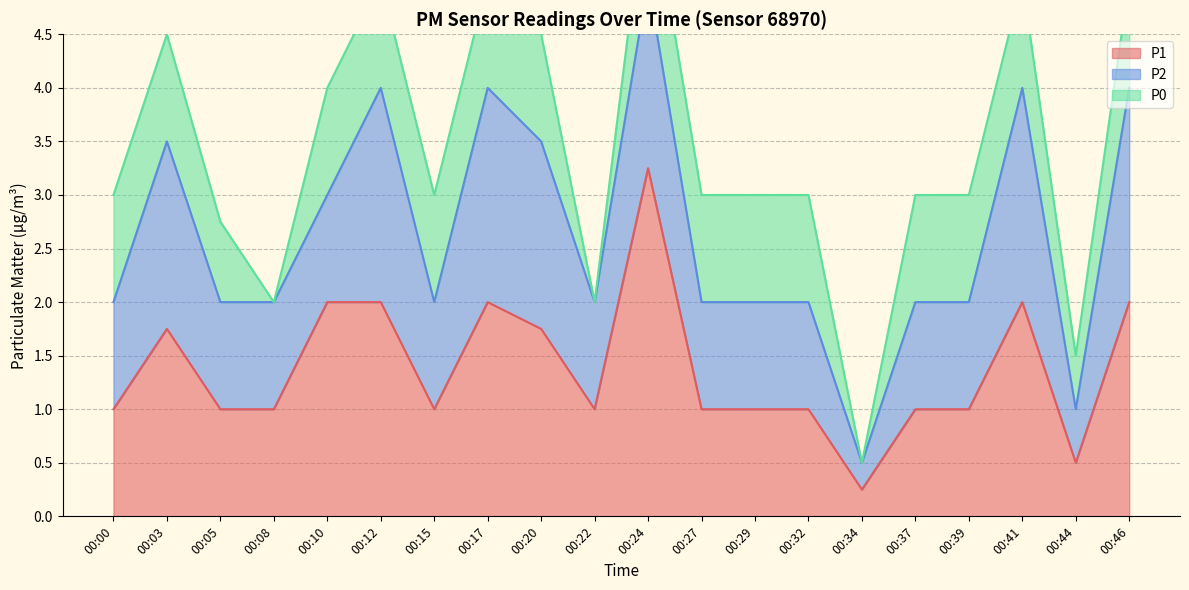

How many data points in P1 are less than 1?

2